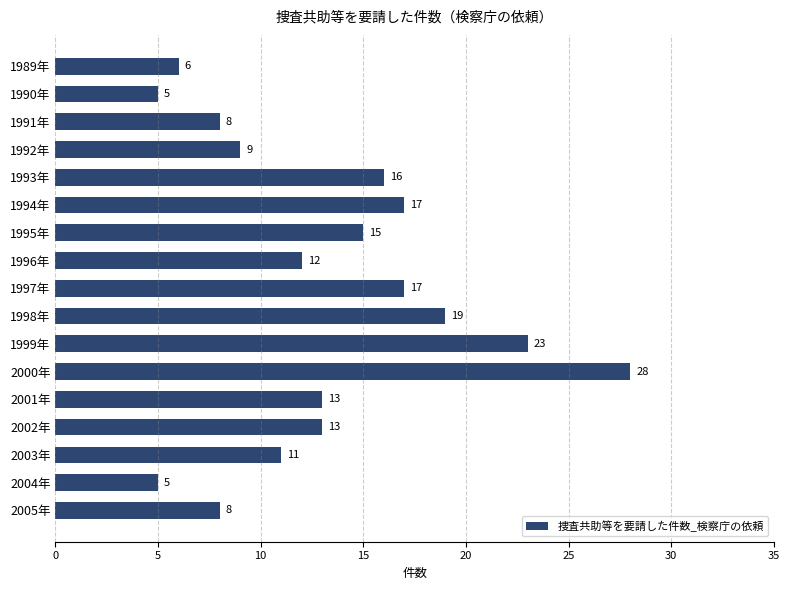

What is the value of the 4th bar from the top?

9